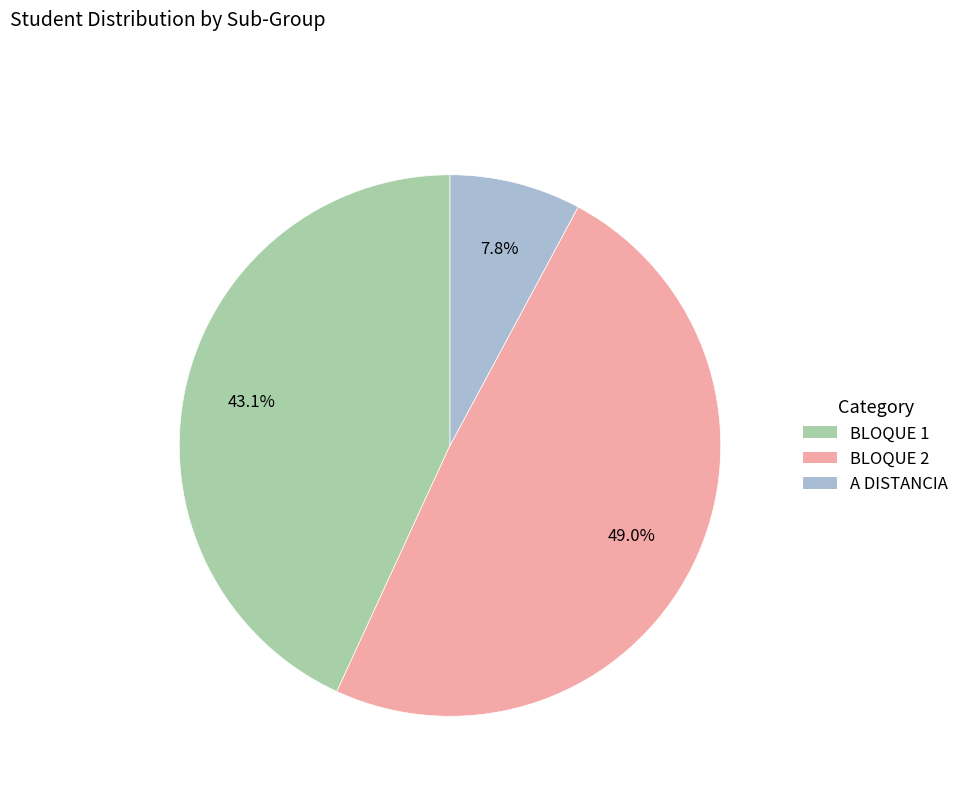

To the nearest percent, what is the average slice percentage?

33%